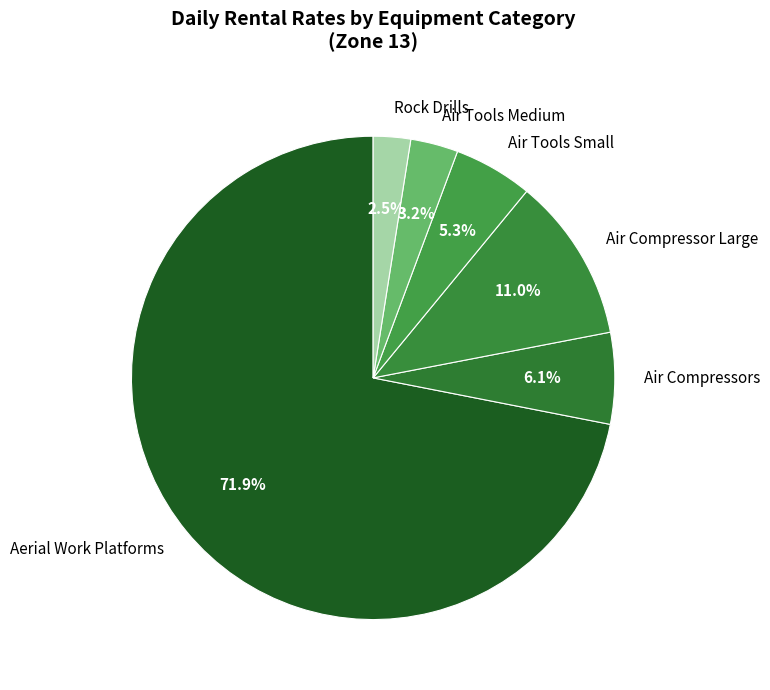

Which slice is the smallest?

Rock Drills